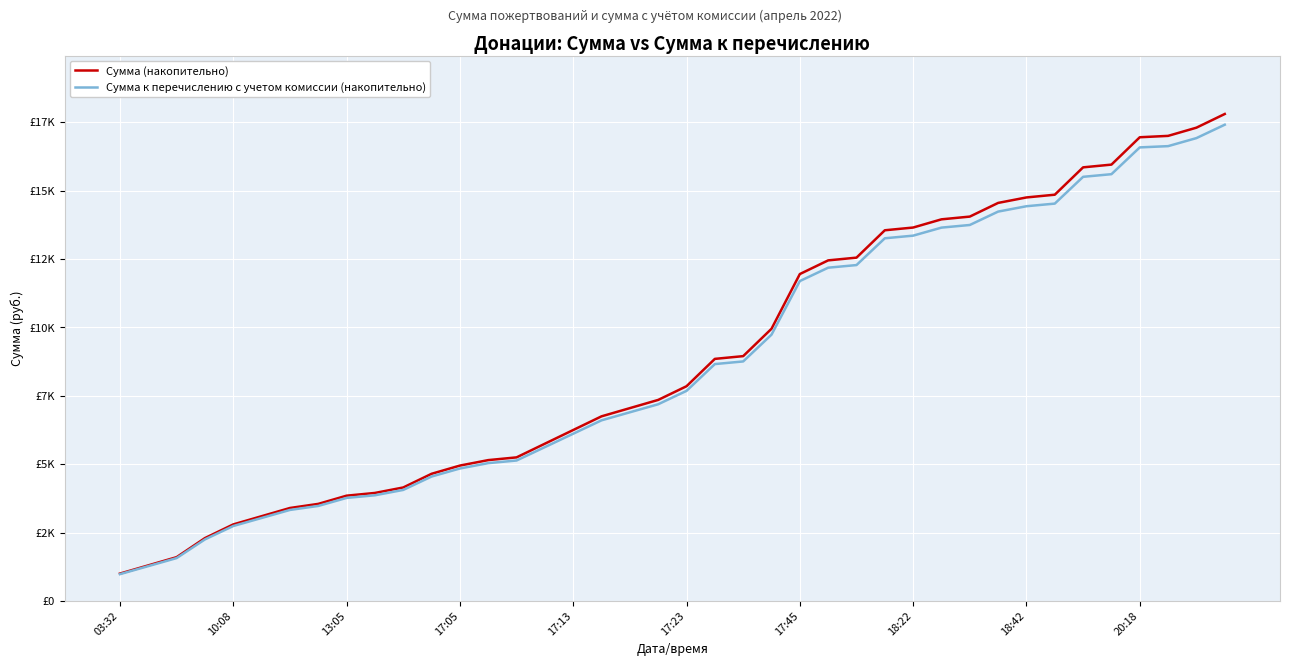

True or false: Сумма к перечислению с учетом комиссии (накопительно) and Сумма (накопительно) intersect in this chart.

False